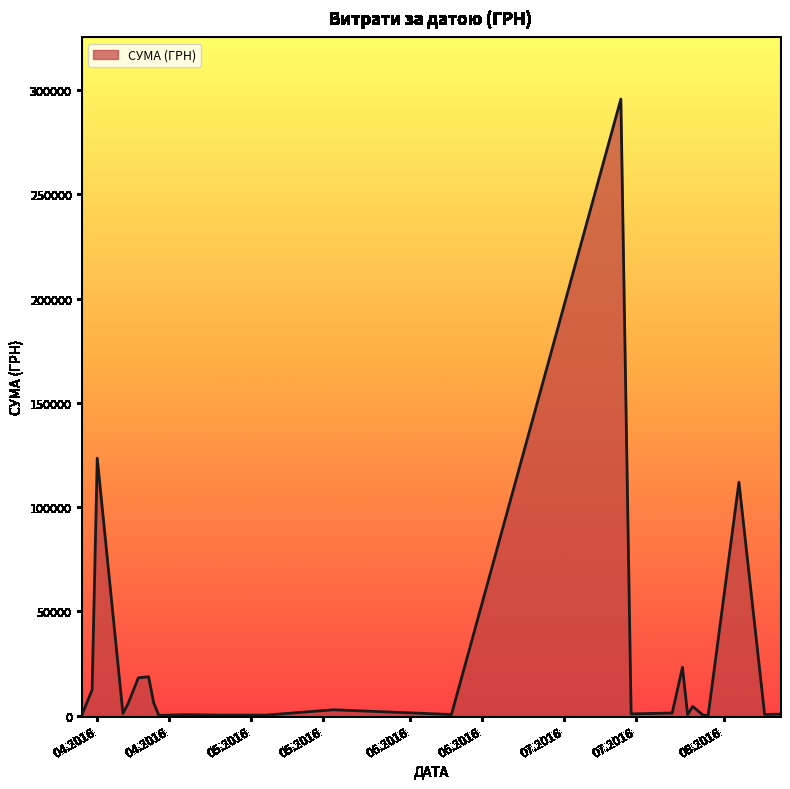

What is the difference between the maximum and minimum values?

295540.8